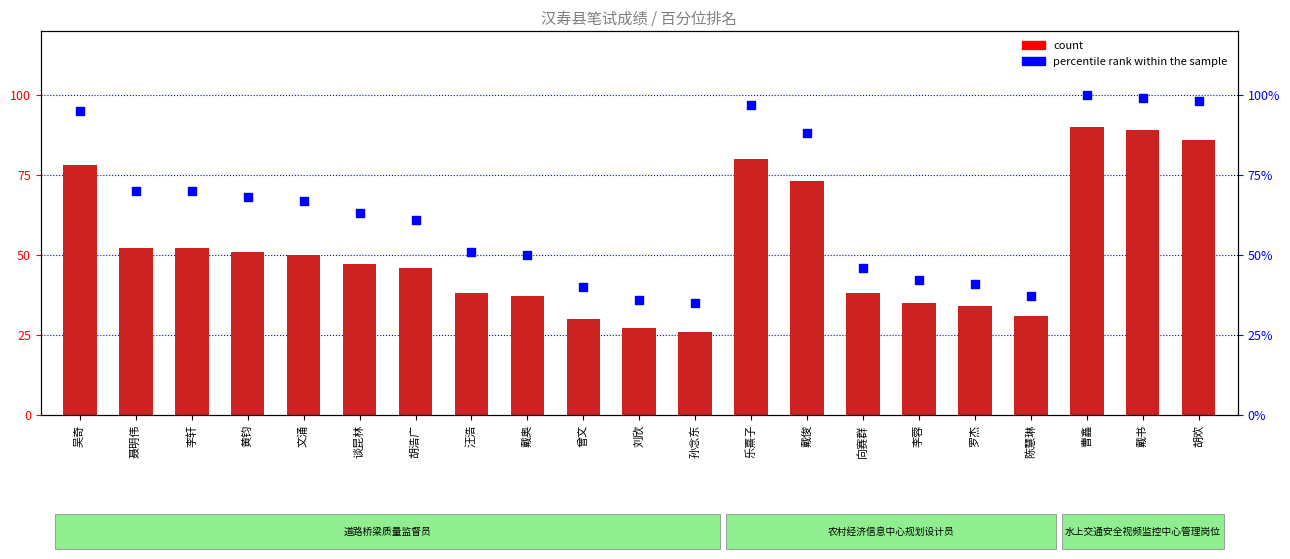

What is the total value across all series at 向赛群?

84